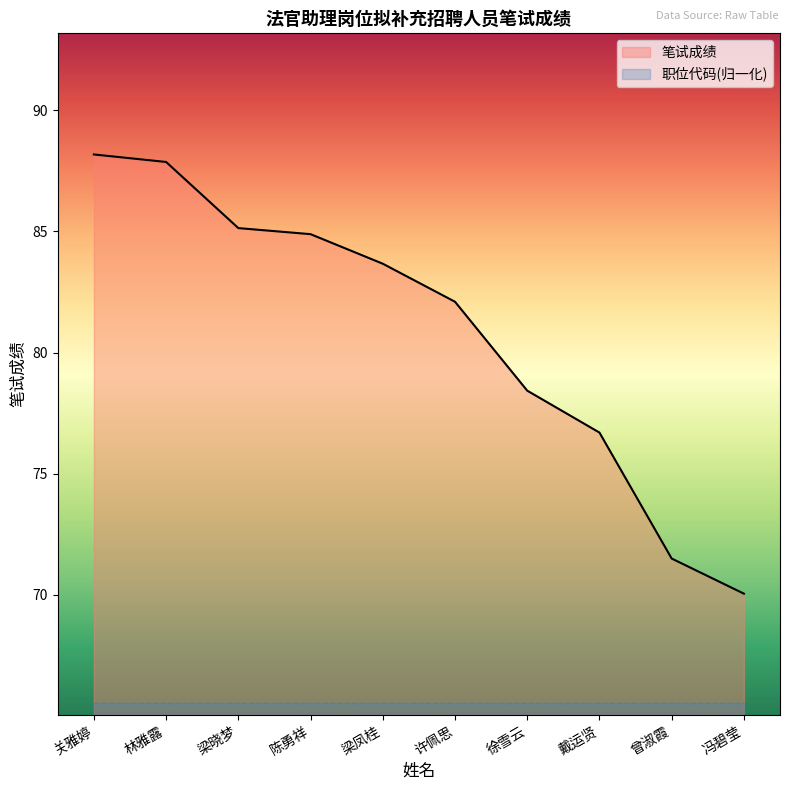

List the labels in order of value, smallest first.

冯碧莹, 曾淑霞, 戴运贤, 徐雪云, 许佩思, 梁凤桂, 陈勇祥, 梁晓梦, 林雅露, 关雅婷